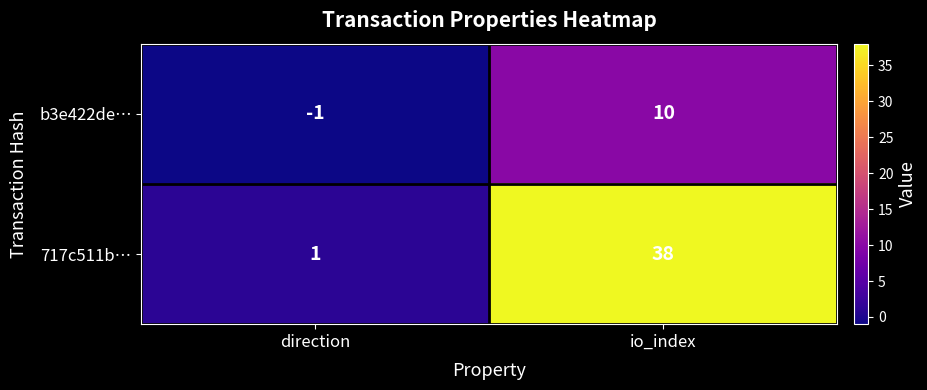

List the labels in order of b3e422de… value, largest first.

io_index, direction